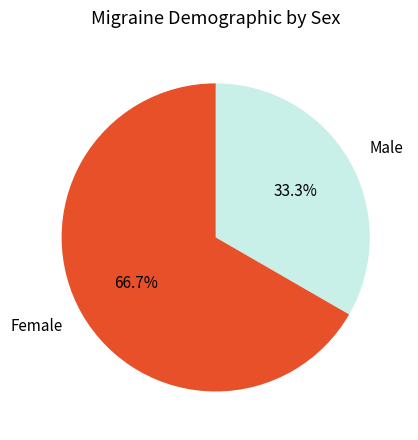

What percentage do Male and Female together represent?

100.0%